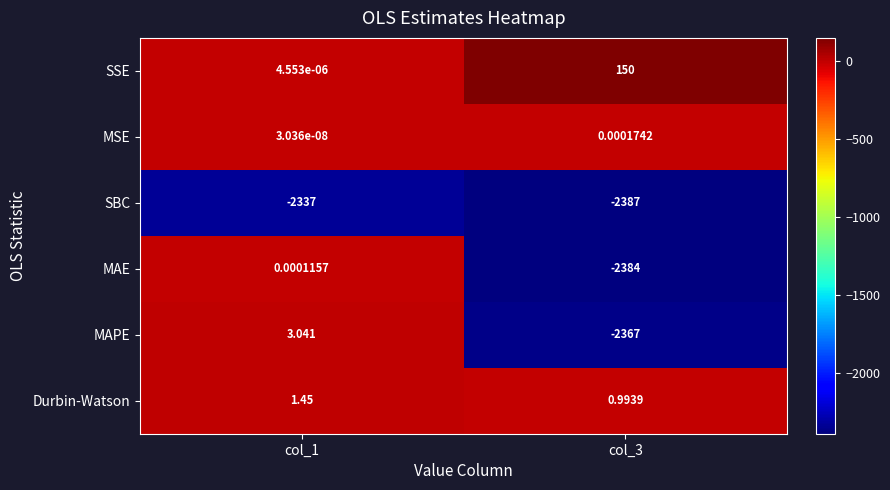

Which series has the largest total across all categories?

SSE